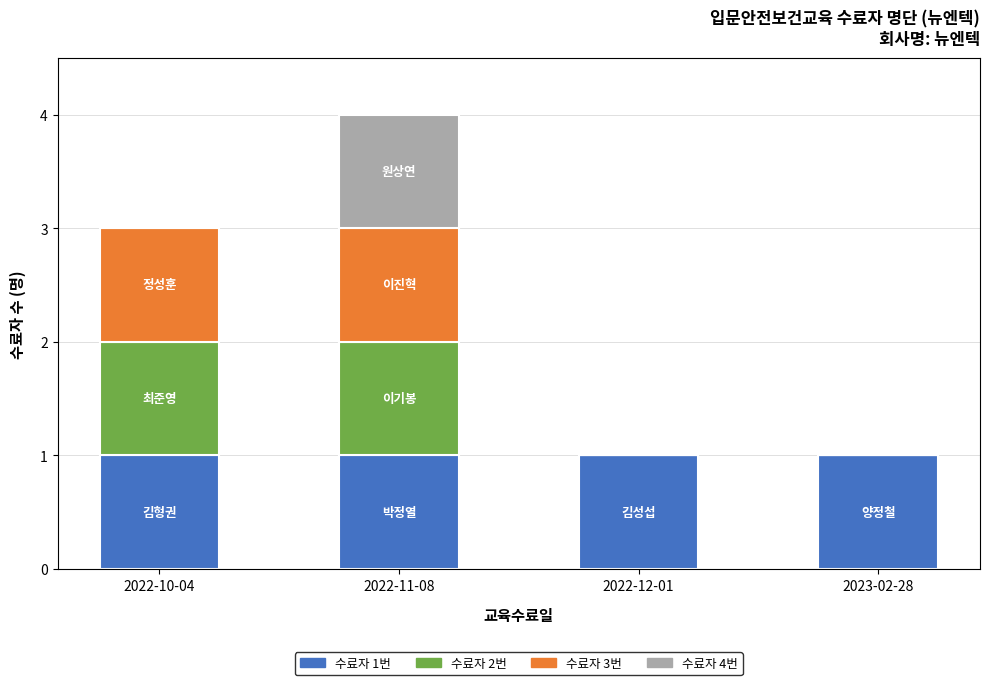

What is the total value across all series at 2022-11-08?

4